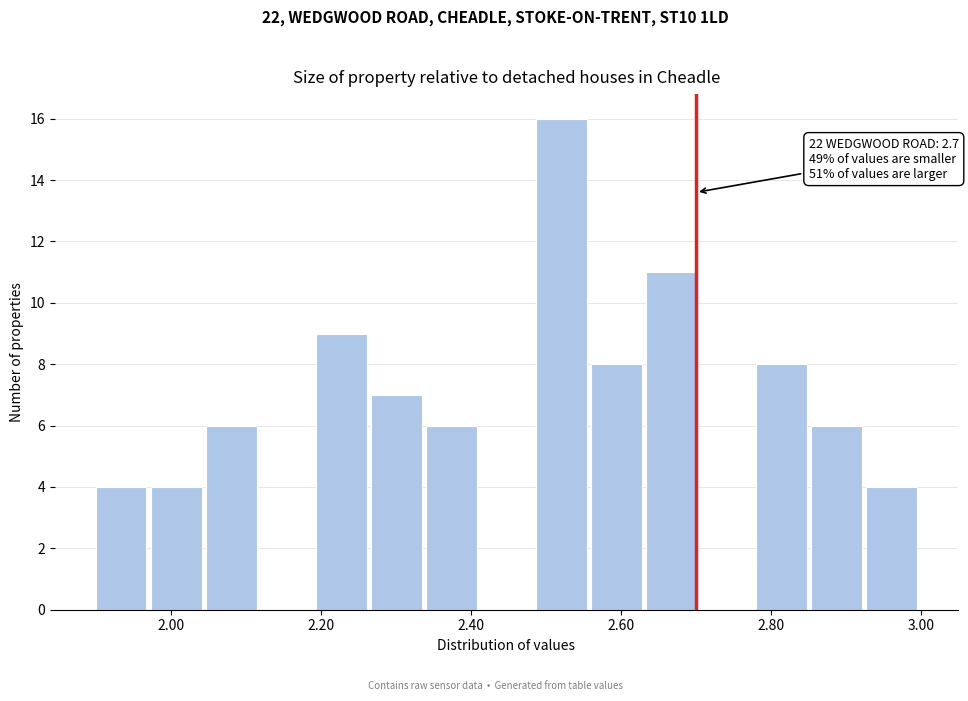

Around what value on the x-axis is the tallest bar? Give the approximate position of its centre, as read against the axis.

2.52